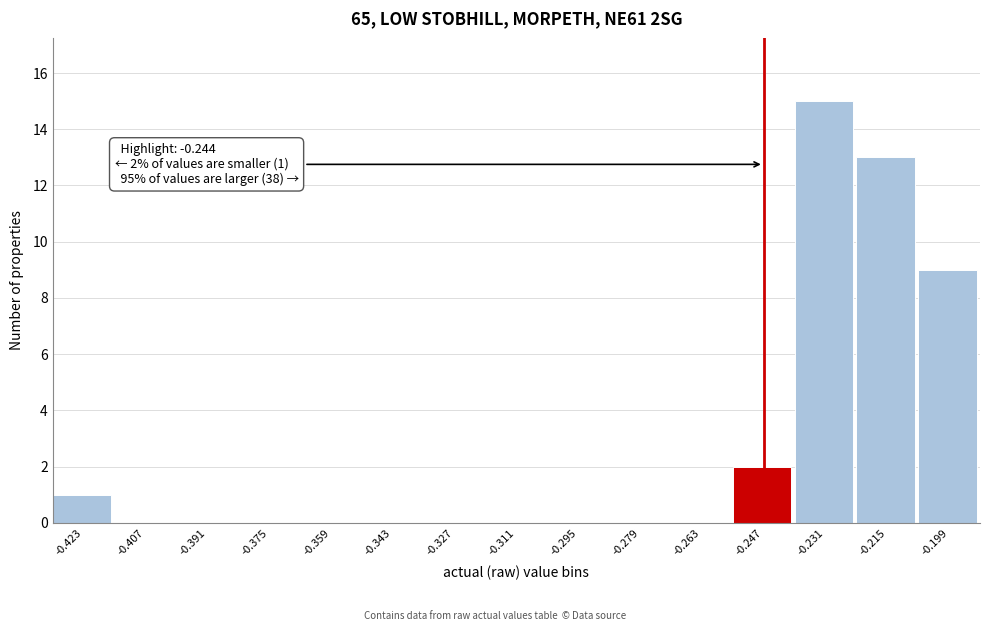

Over which range of the x-axis is the bar tallest?

-0.238 to -0.222